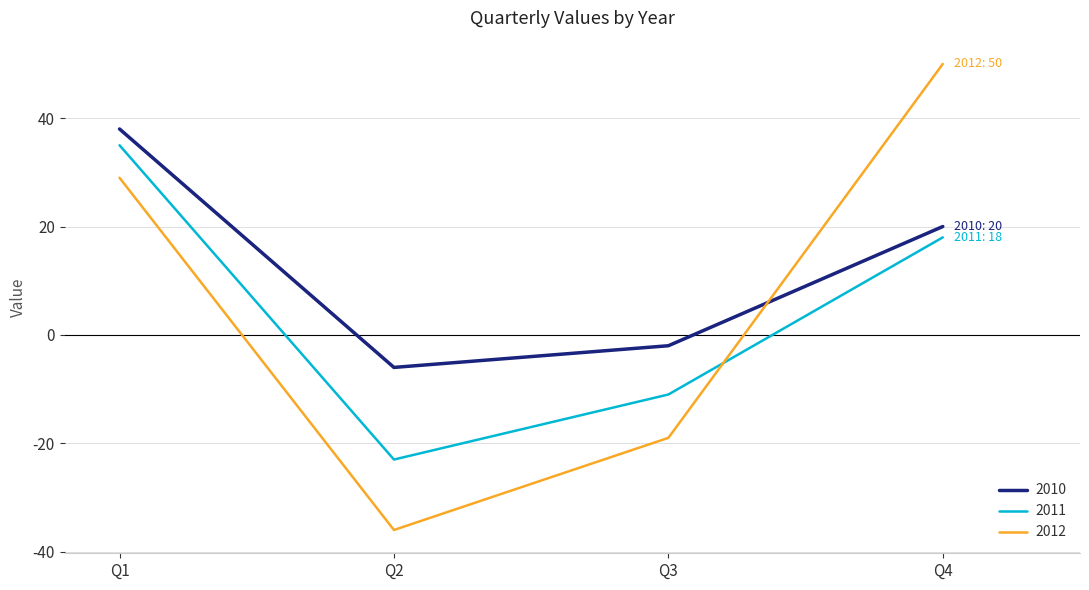

Which series ends up on top after the final intersection of 2012 and 2010?

2012